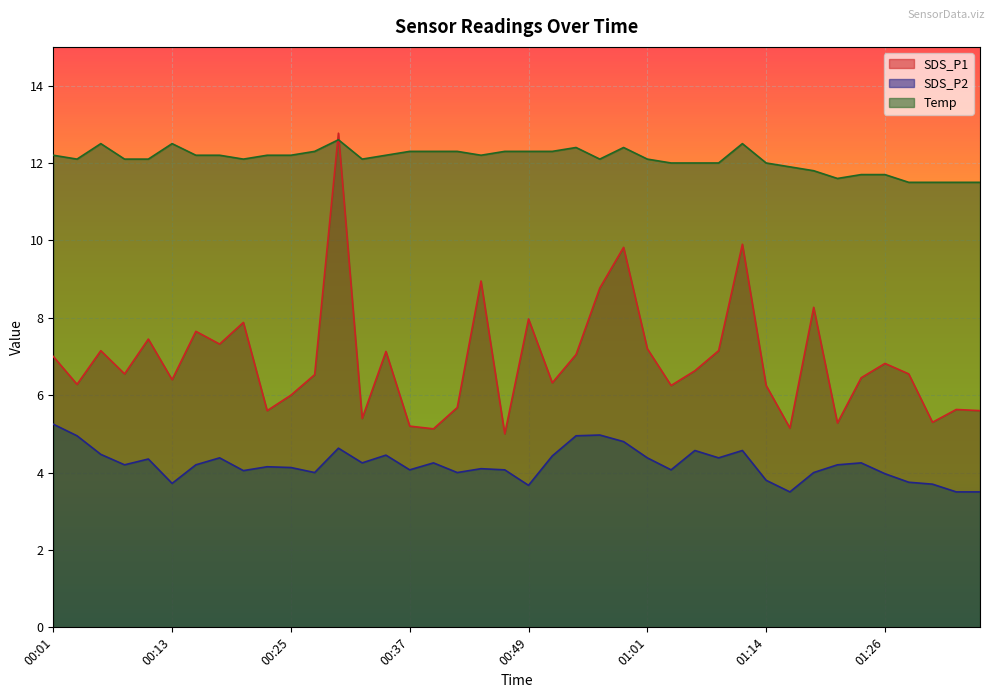

What is the smallest value displayed?

3.5